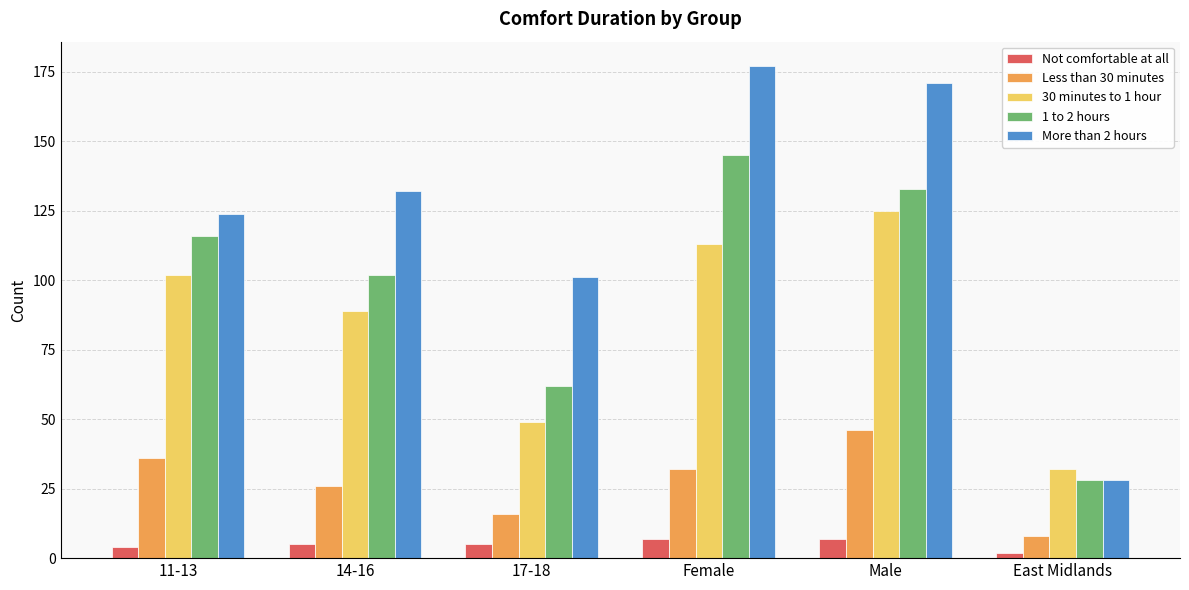

Which series has the largest range (max minus min)?

More than 2 hours